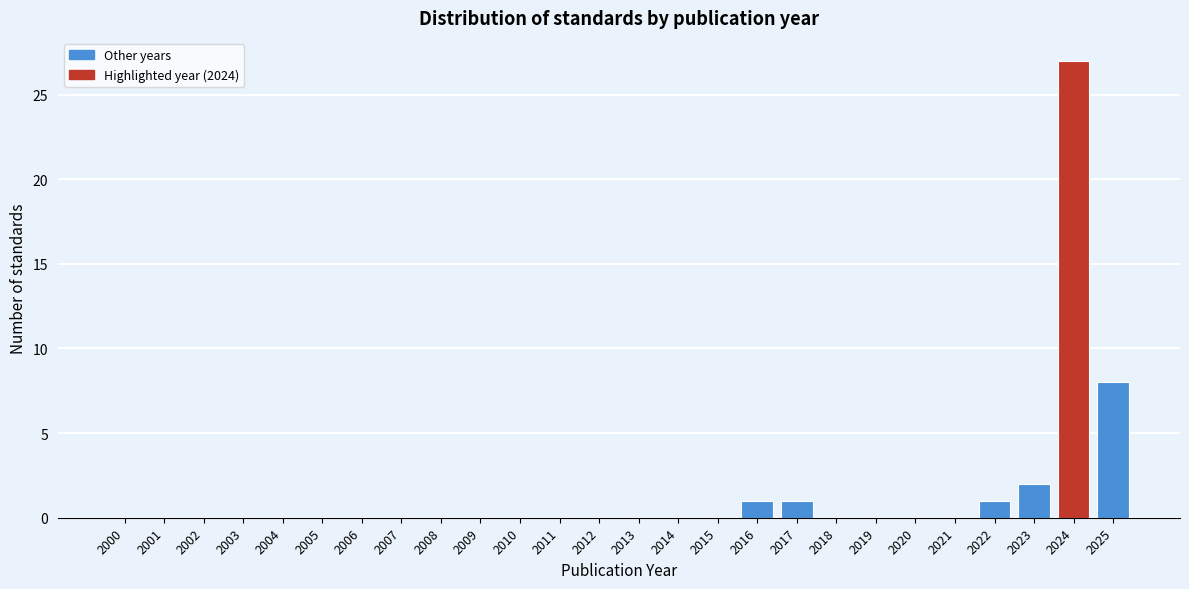

Reading right to left, transcribe all the data shown in this chart.

2025=8	2024=27	2023=2	2022=1	2021=0	2020=0	2019=0	2018=0	2017=1	2016=1	2015=0	2014=0	2013=0	2012=0	2011=0	2010=0	2009=0	2008=0	2007=0	2006=0	2005=0	2004=0	2003=0	2002=0	2001=0	2000=0